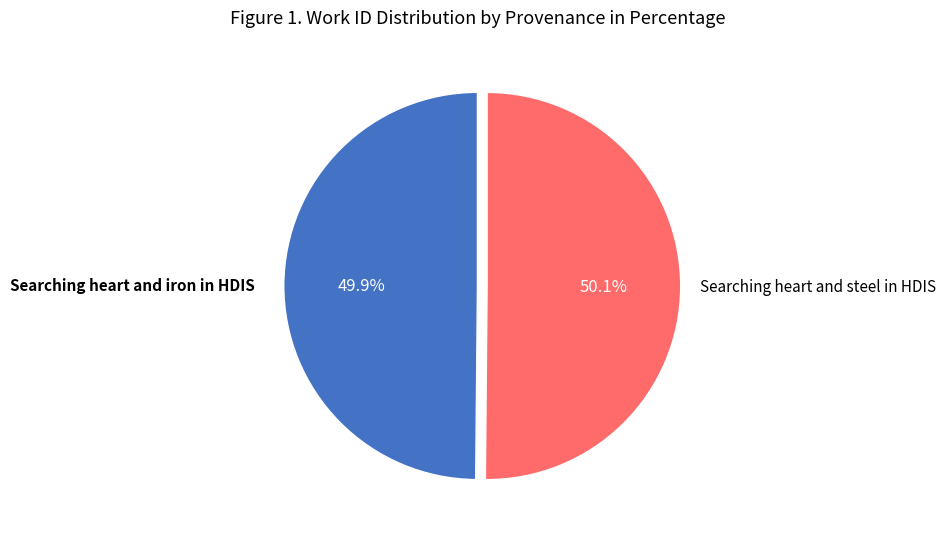

Is there a majority slice in this chart?

Yes